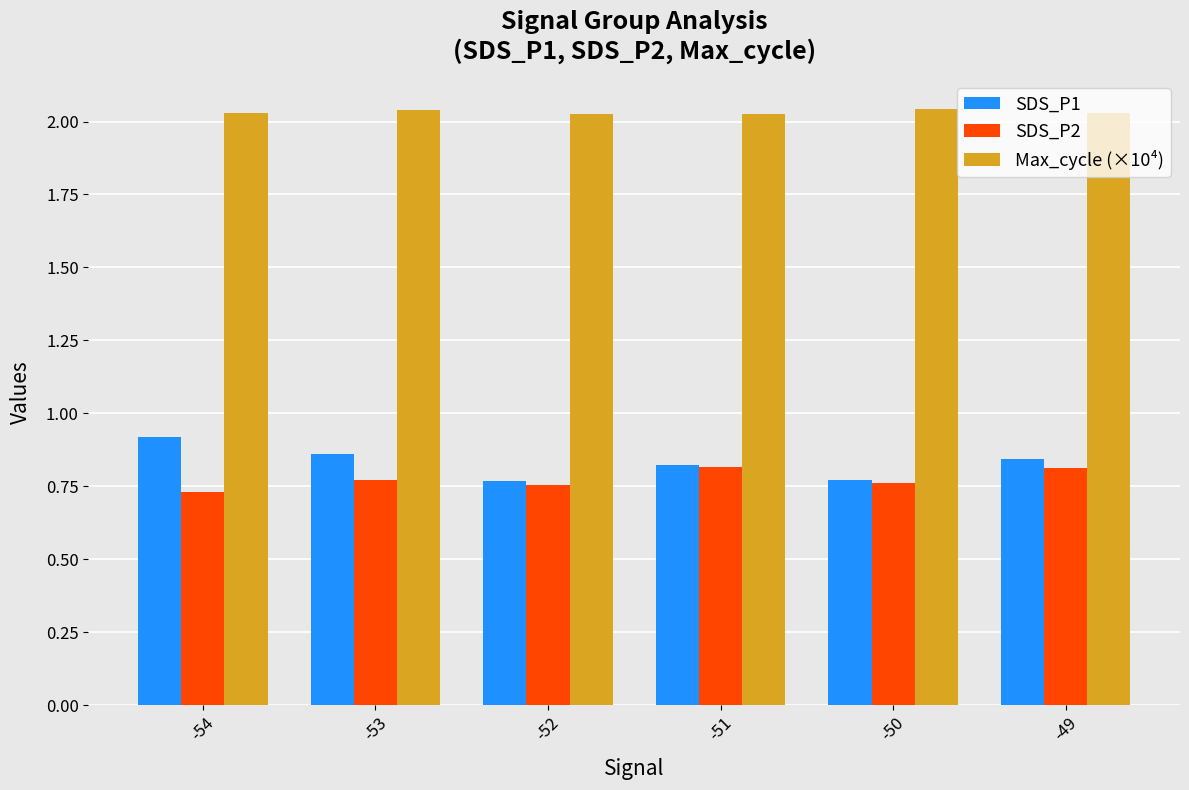

Count the SDS_P1 values in the range 0 to 1.

6